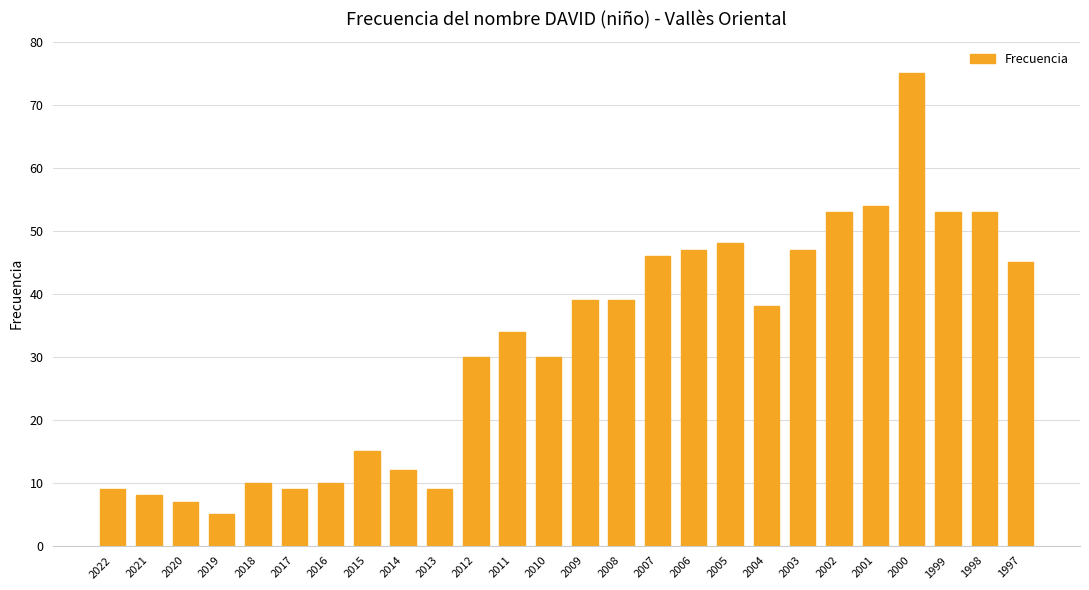

The value at 2000 is 75. True or false?

True